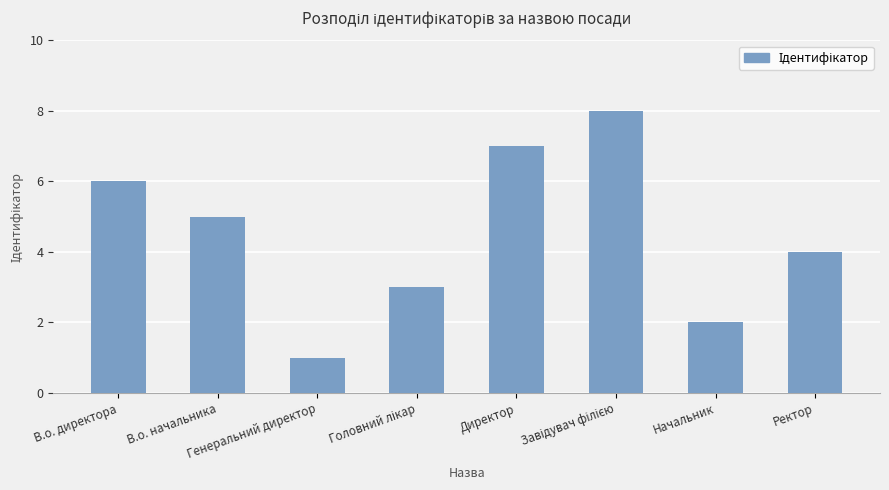

What is the maximum value shown in the chart?

8